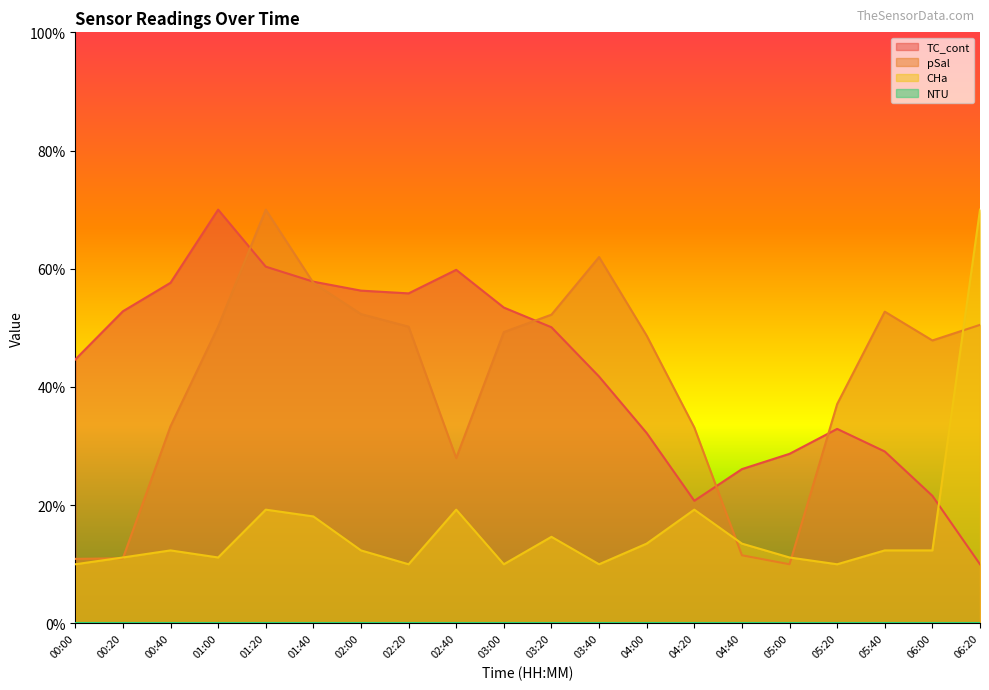

What is the difference between the highest and lowest values at 01:00?

70.0